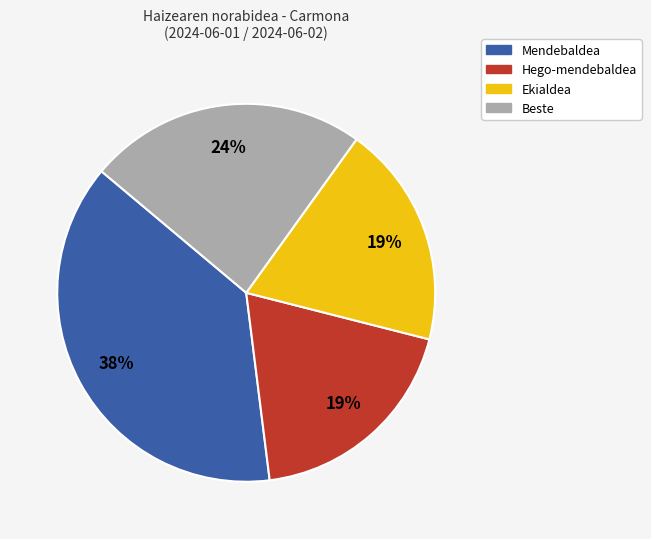

Count the number of slices in the pie.

4